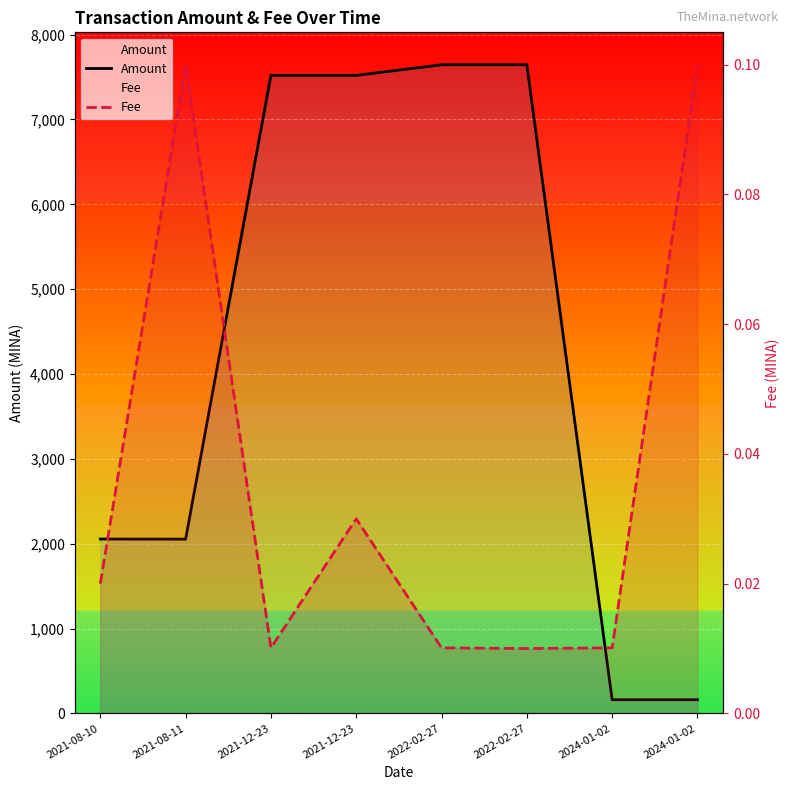

Which series has the largest total across all categories?

Amount